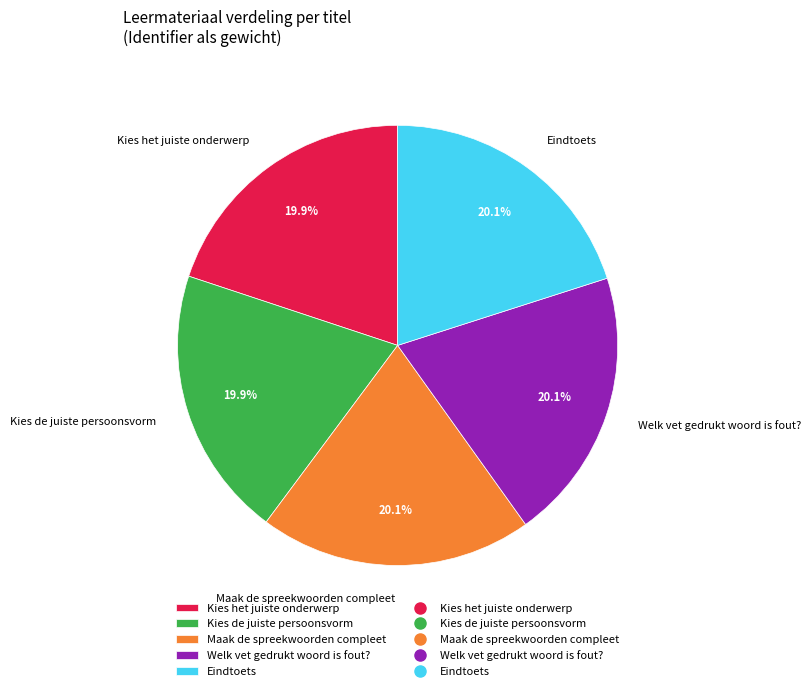

How much of the chart is everything except Welk vet gedrukt woord is fout??

79.9%